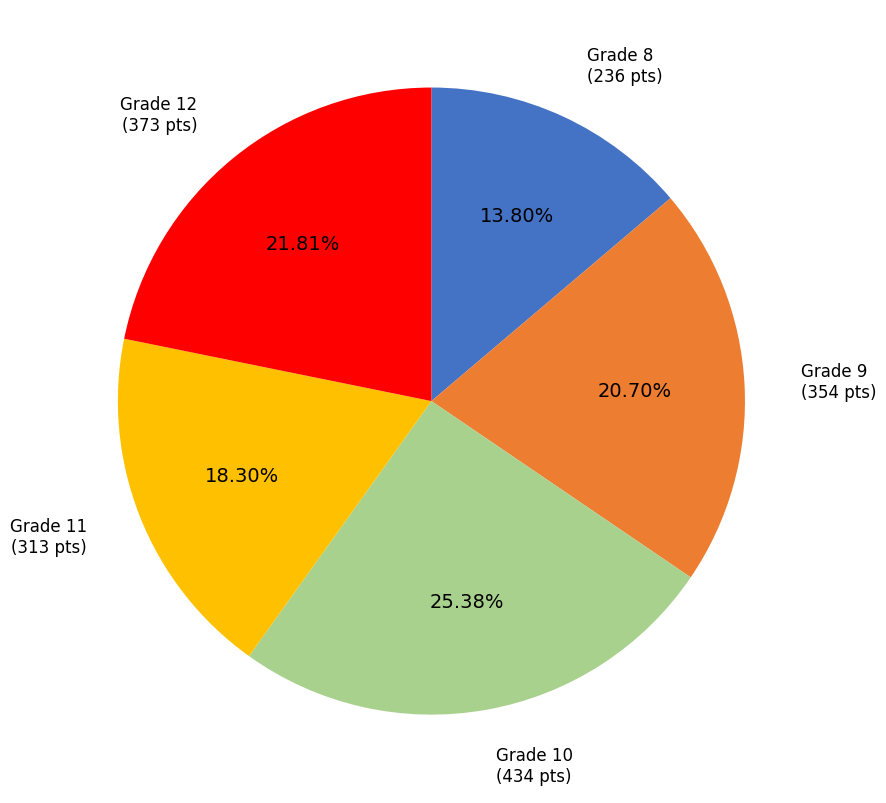

Combined, do Grade 9 and Grade 12 account for over 50%?

No